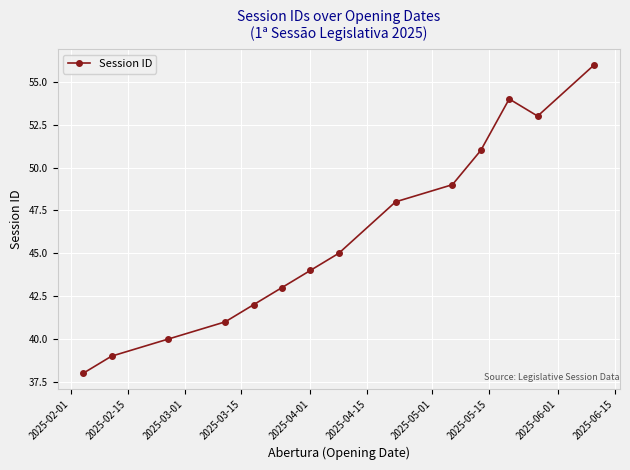

What is the value of the 6th point from the left?

43